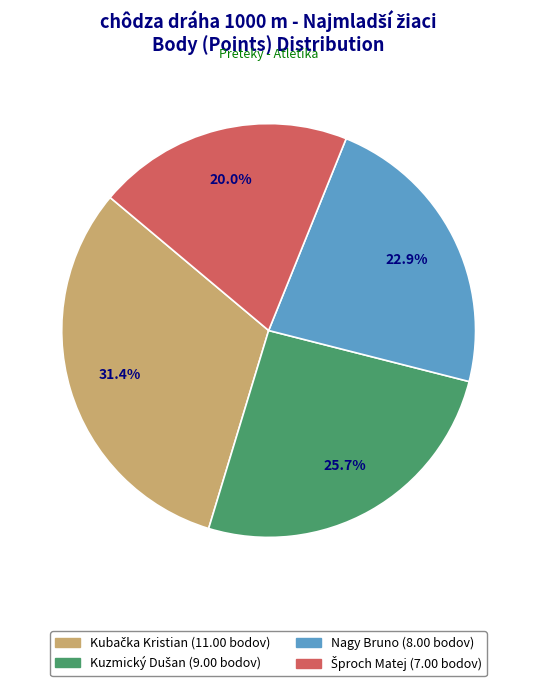

Does any single category account for the majority?

No